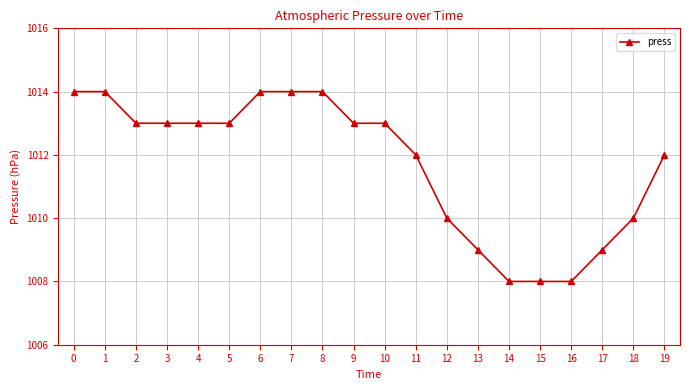

What is the ratio of the value at 6 to the value at 8?

1.0